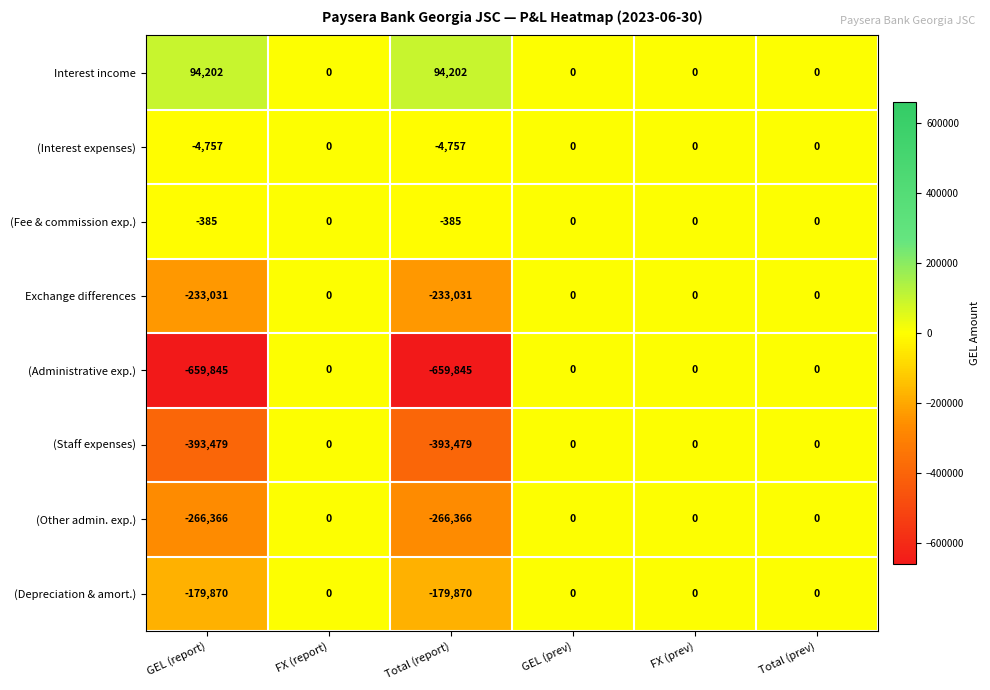

What is the total value across all series at GEL (report)?

-1643531